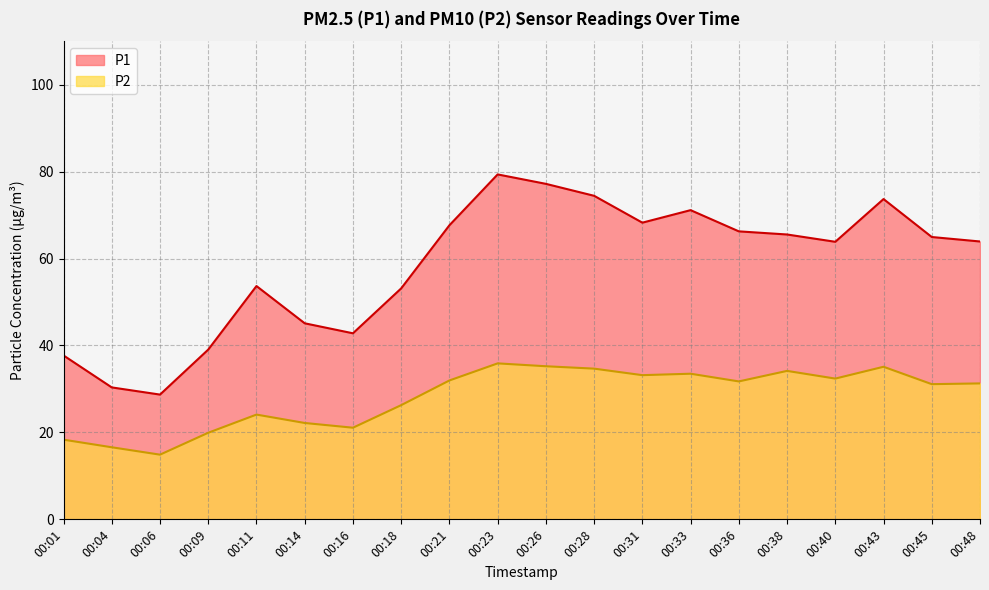

List the labels in order of P2 value, largest first.

00:23, 00:26, 00:43, 00:28, 00:38, 00:33, 00:31, 00:40, 00:21, 00:36, 00:48, 00:45, 00:18, 00:11, 00:14, 00:16, 00:09, 00:01, 00:04, 00:06